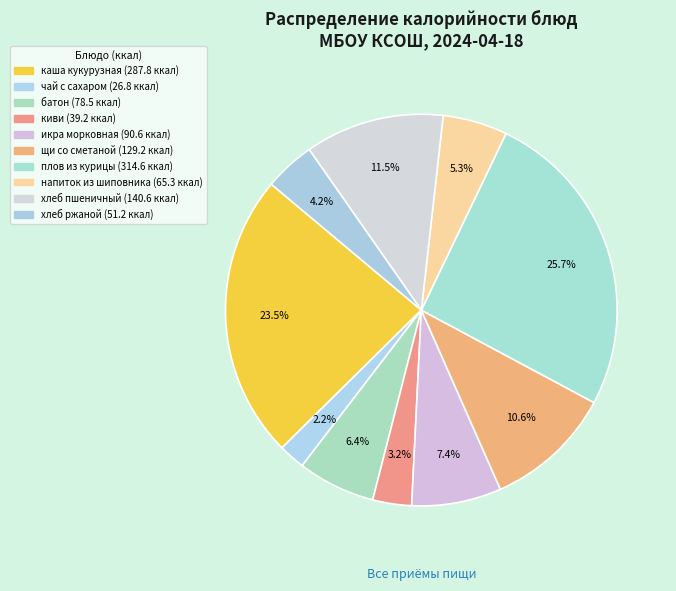

The хлеб пшеничный slice represents 17% of the pie. True or false?

False